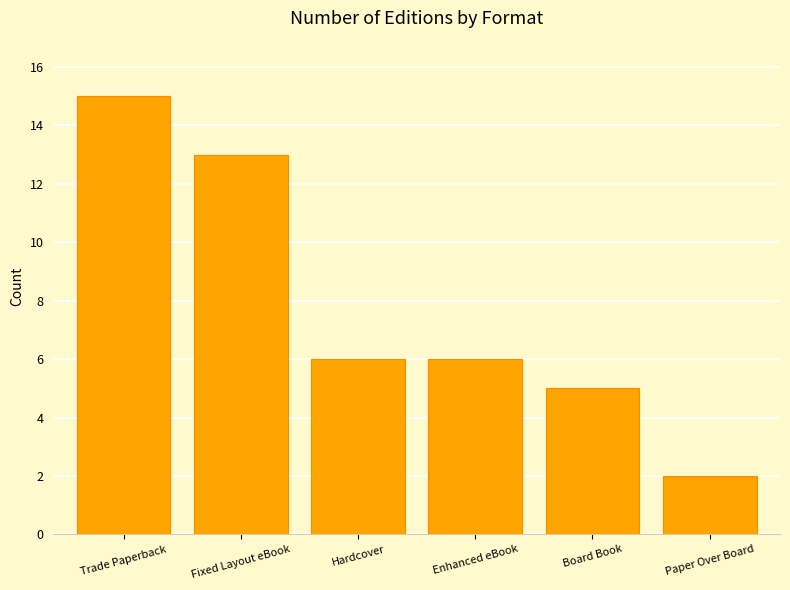

What position from the left is Hardcover?

3